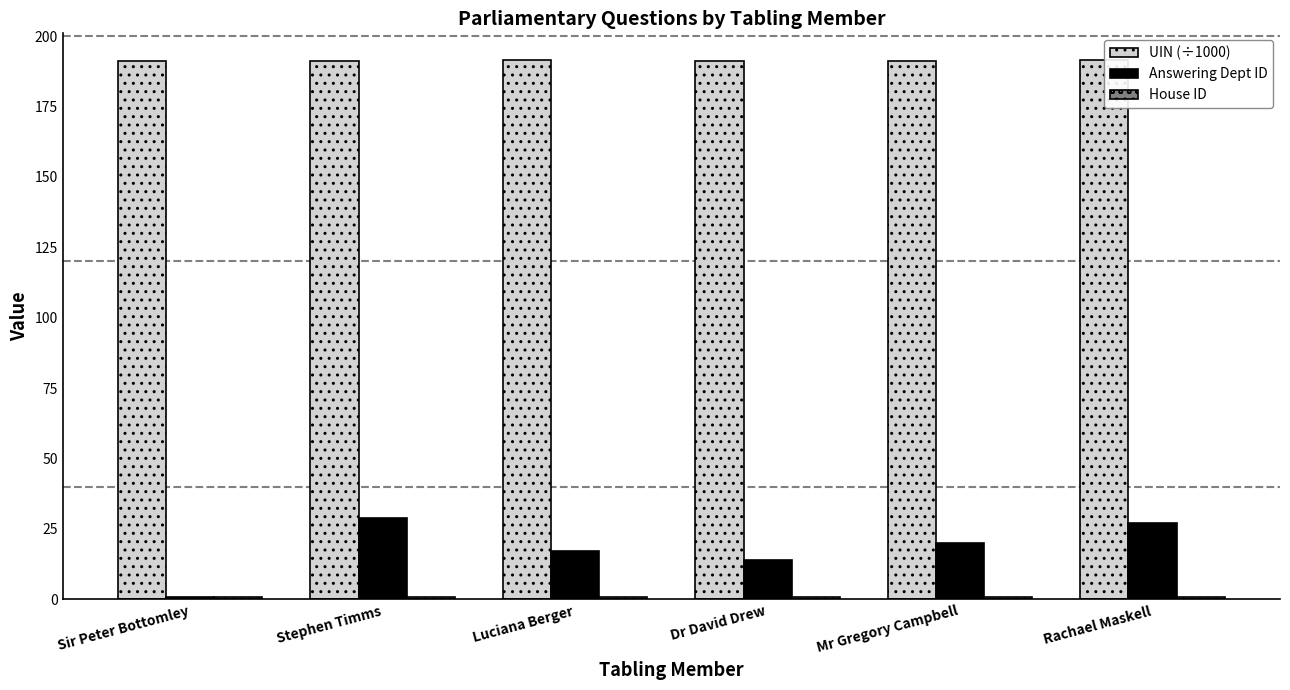

Reading left to right, what are all the values shown in this chart?

UIN (÷1000): Sir Peter Bottomley=191.2	Stephen Timms=191.2	Luciana Berger=191.4	Dr David Drew=191.3	Mr Gregory Campbell=191.3	Rachael Maskell=191.4
Answering Dept ID: Sir Peter Bottomley=1.0	Stephen Timms=29.0	Luciana Berger=17.0	Dr David Drew=14.0	Mr Gregory Campbell=20.0	Rachael Maskell=27.0
House ID: Sir Peter Bottomley=1.0	Stephen Timms=1.0	Luciana Berger=1.0	Dr David Drew=1.0	Mr Gregory Campbell=1.0	Rachael Maskell=1.0